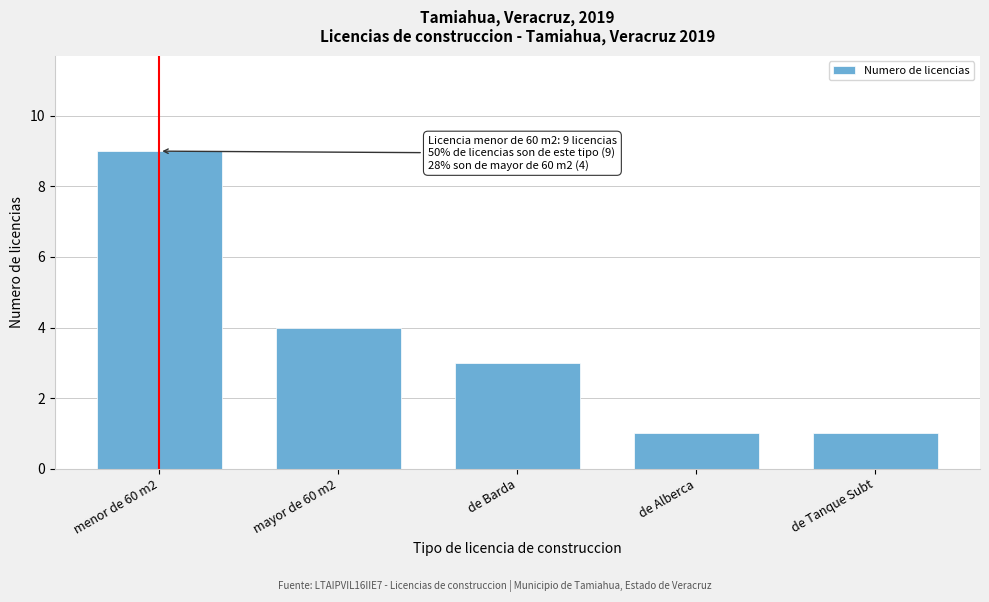

Reading right to left, what are all the values shown in this chart?

1	1	3	4	9